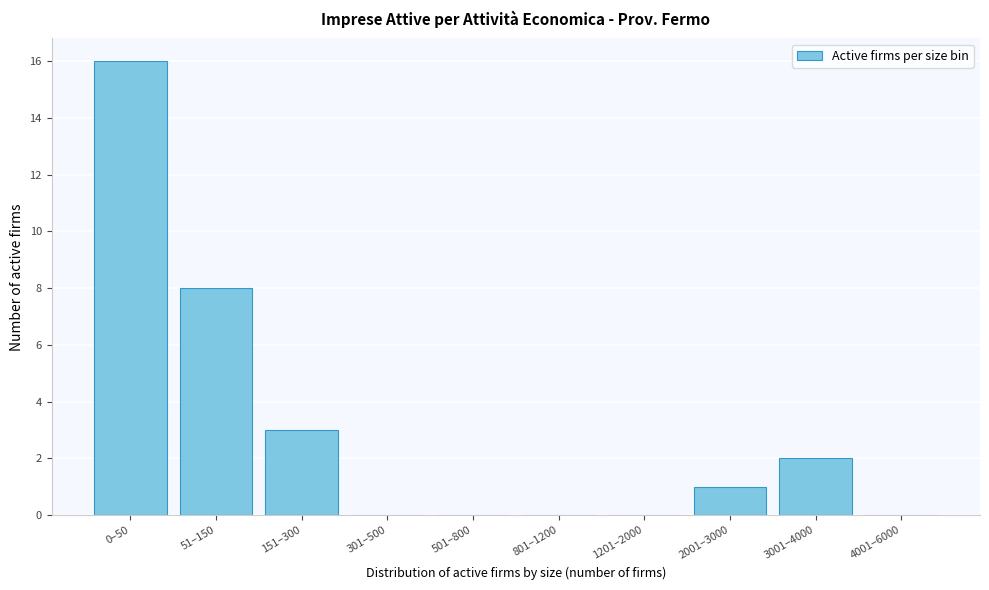

Reading right to left, transcribe all the data shown in this chart.

4001–6000=0	3001–4000=2	2001–3000=1	1201–2000=0	801–1200=0	501–800=0	301–500=0	151–300=3	51–150=8	0–50=16